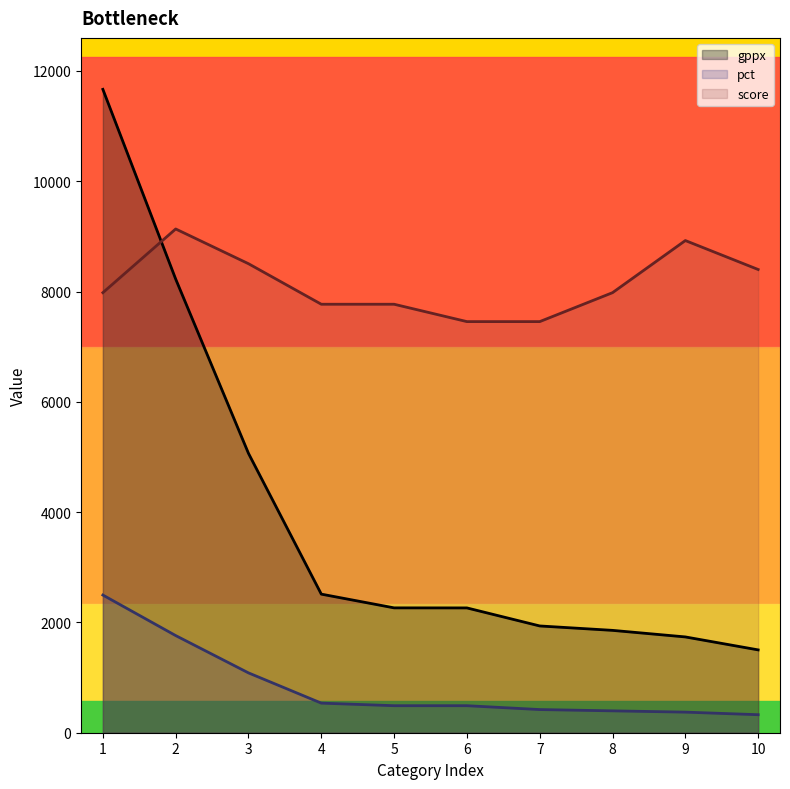

How many data points in pct are above 489?

6